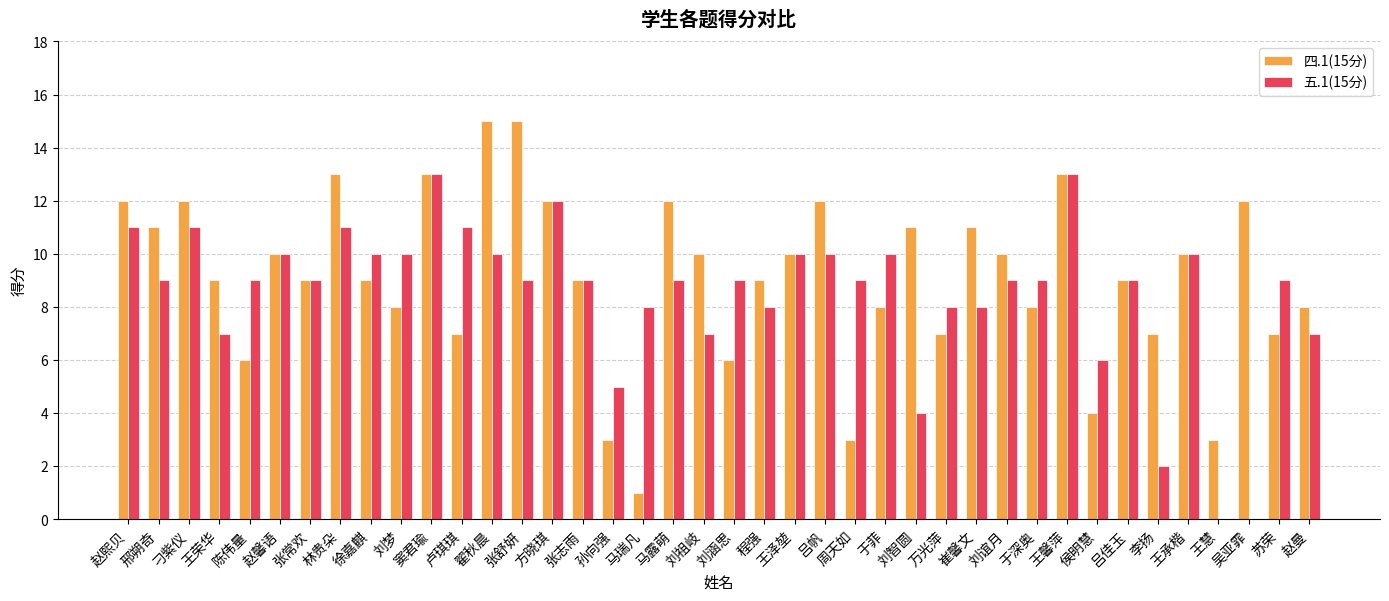

Which series has the largest range (max minus min)?

四.1(15分)